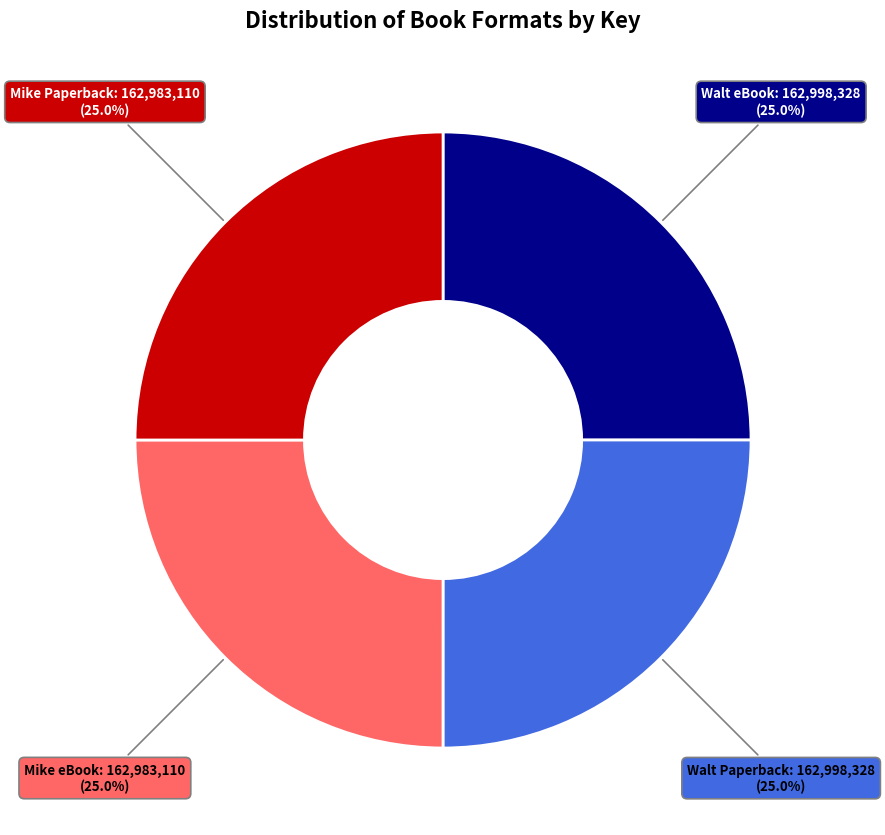

Does any single category account for the majority?

No